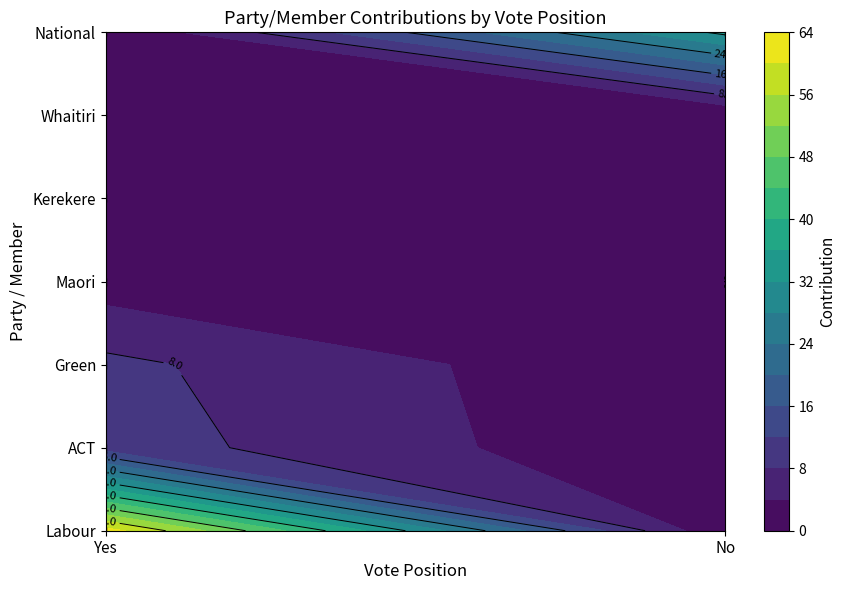

Where does the data first go above 3?

Yes